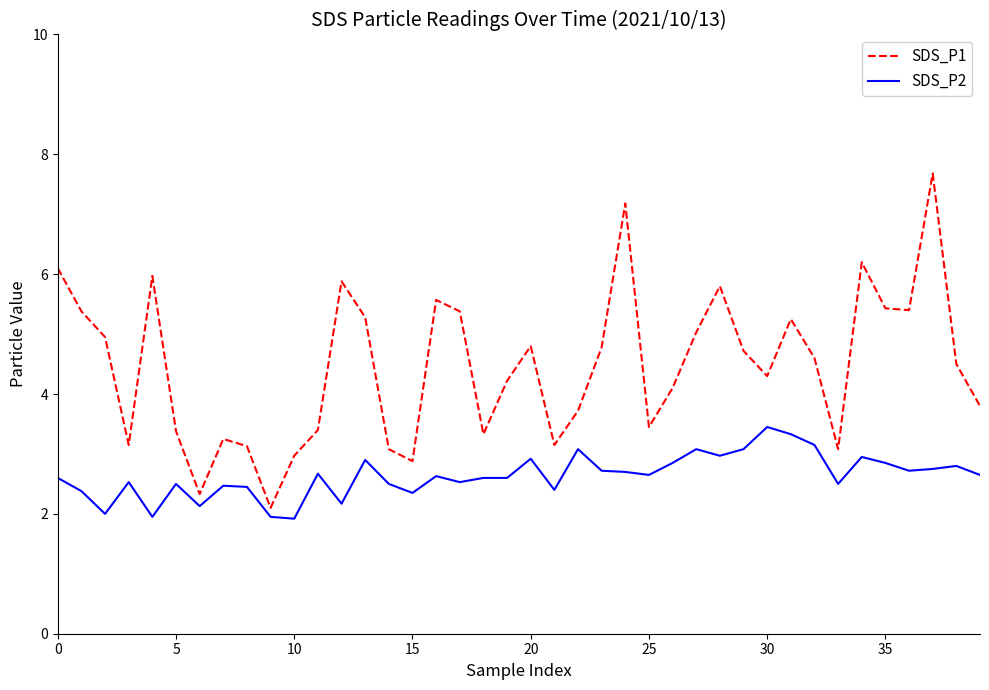

Which series has the widest spread of values?

SDS_P1